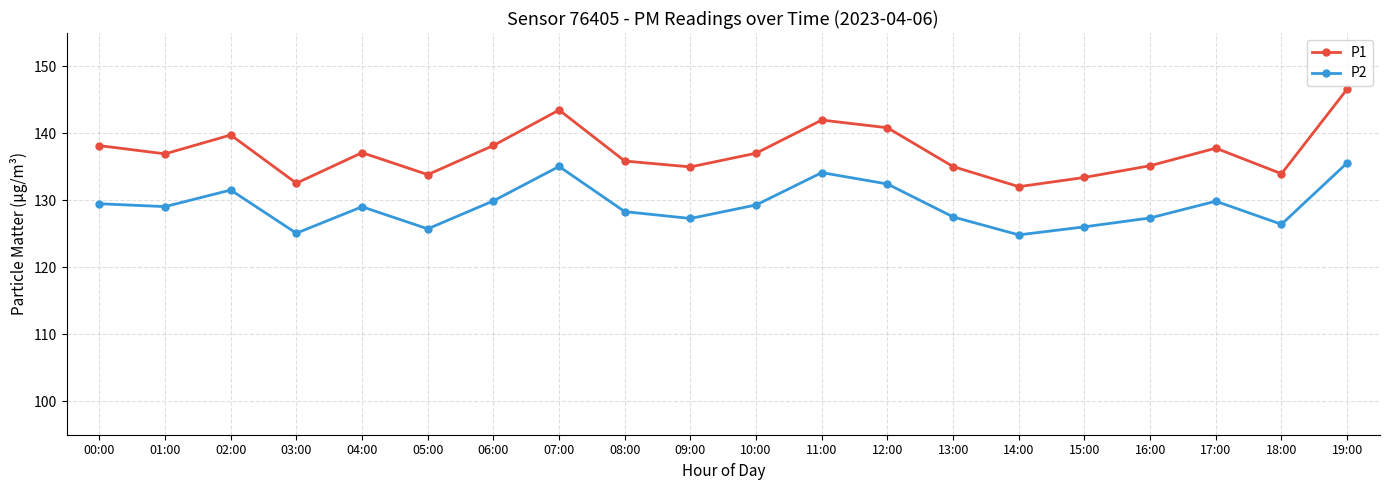

At how many categories does at least one series exceed 144?

1